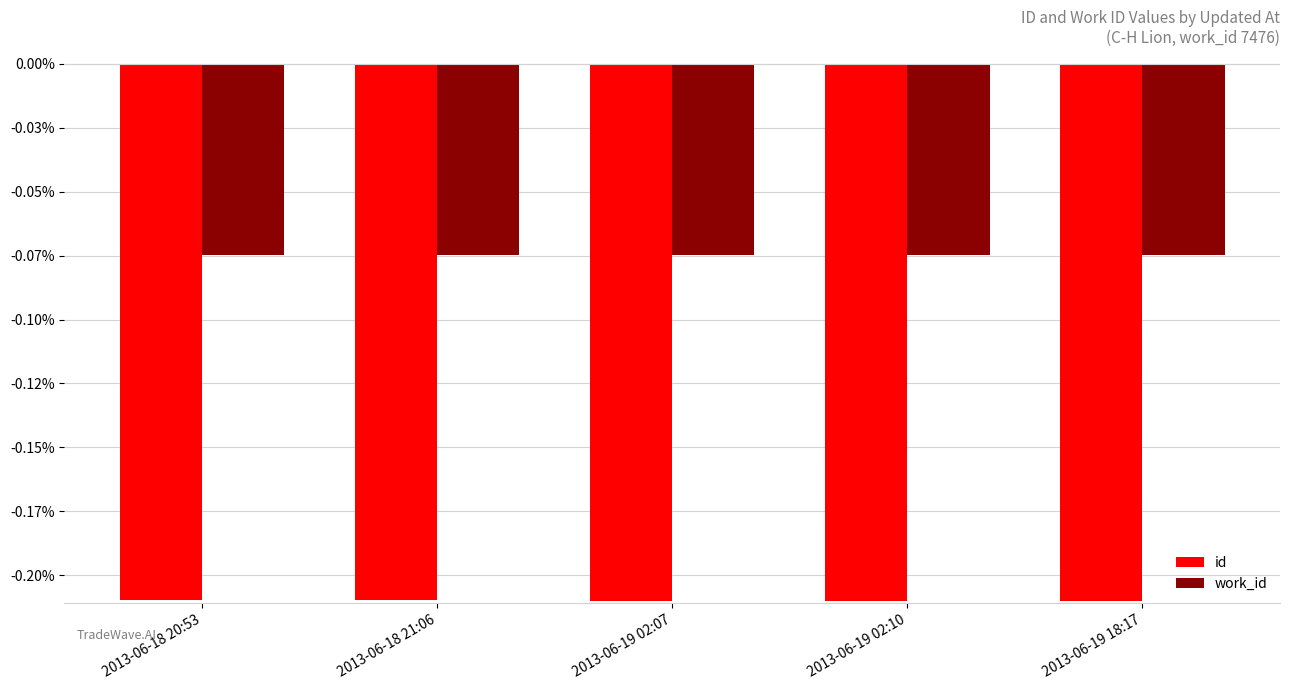

What are all the series names shown in the legend?

id, work_id